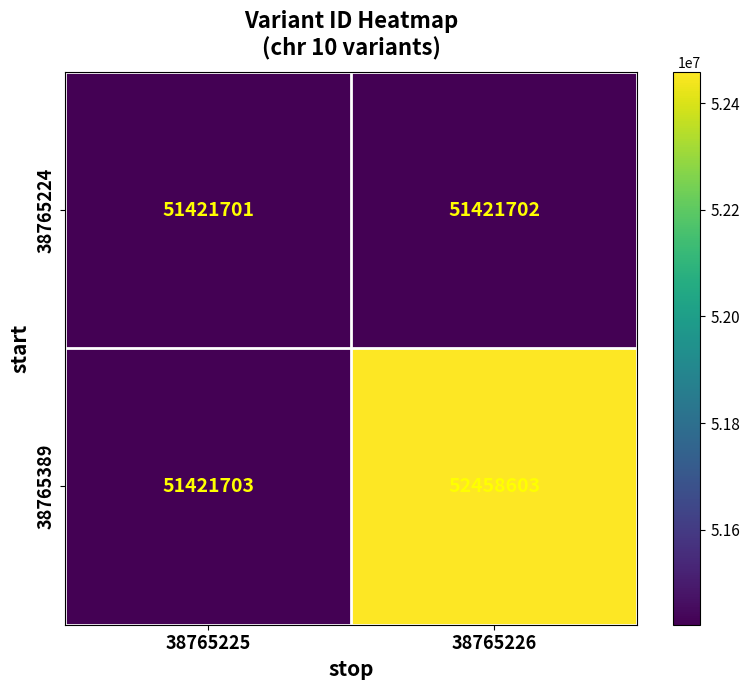

Reading left to right, extract all data points from this chart.

38765224: 51421701	51421702
38765389: 51421703	52458603